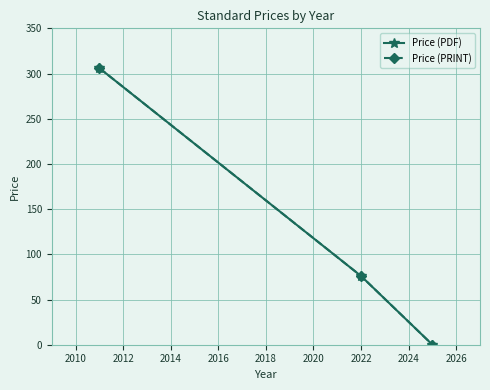

How many lines are shown in the chart?

2